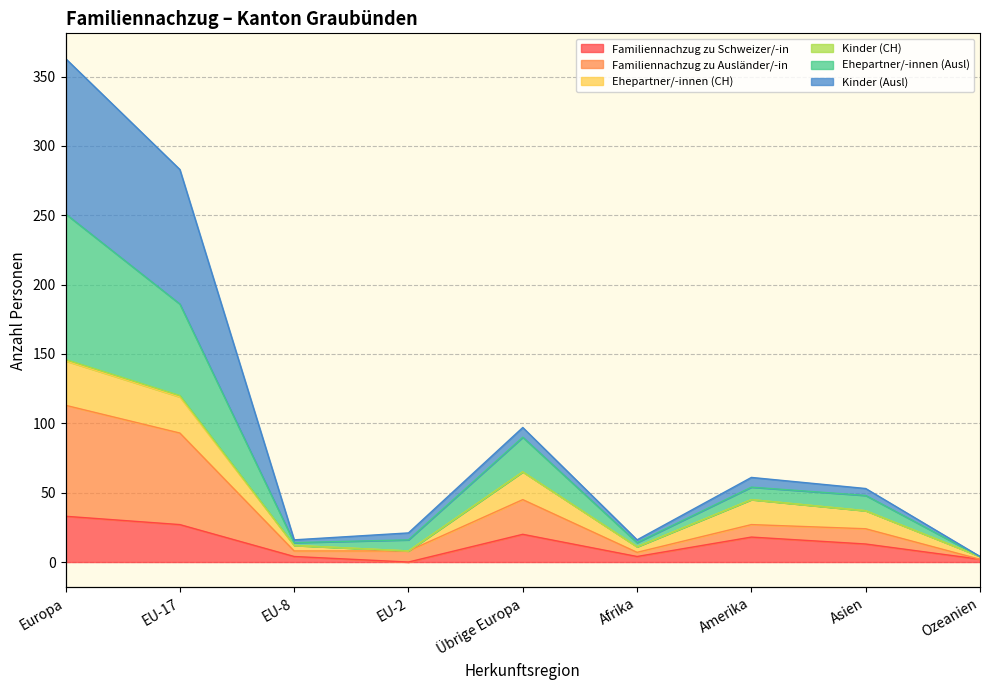

True or false: Ehepartner/-innen (Ausl) has more than 1 points higher than both neighbors.

True